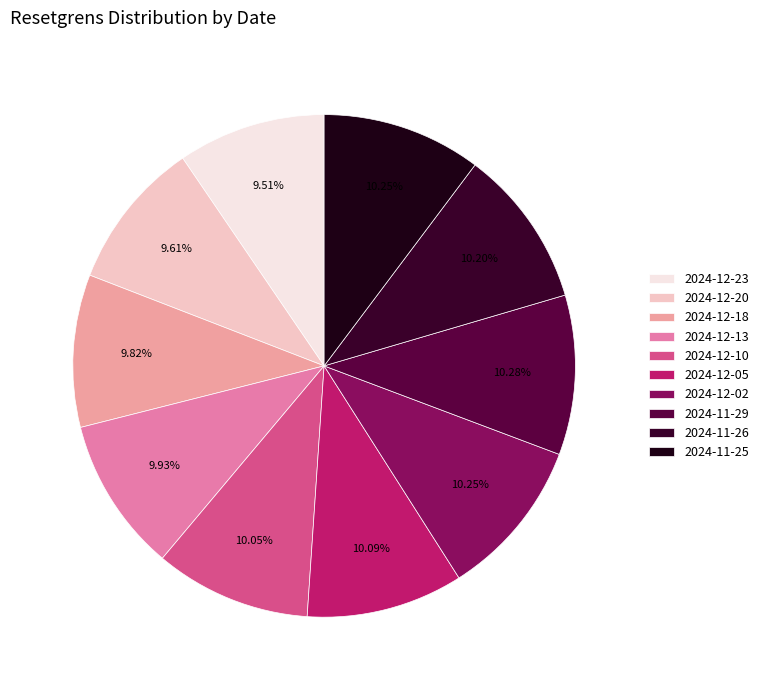

Count the number of slices in the pie.

10